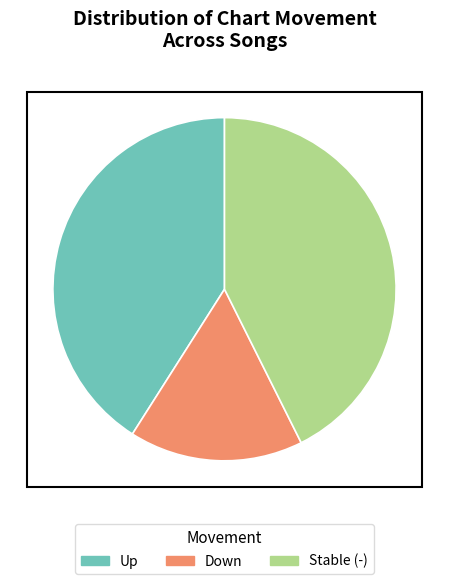

Rank the categories by value from lowest to highest.

Down, Up, Stable (-)